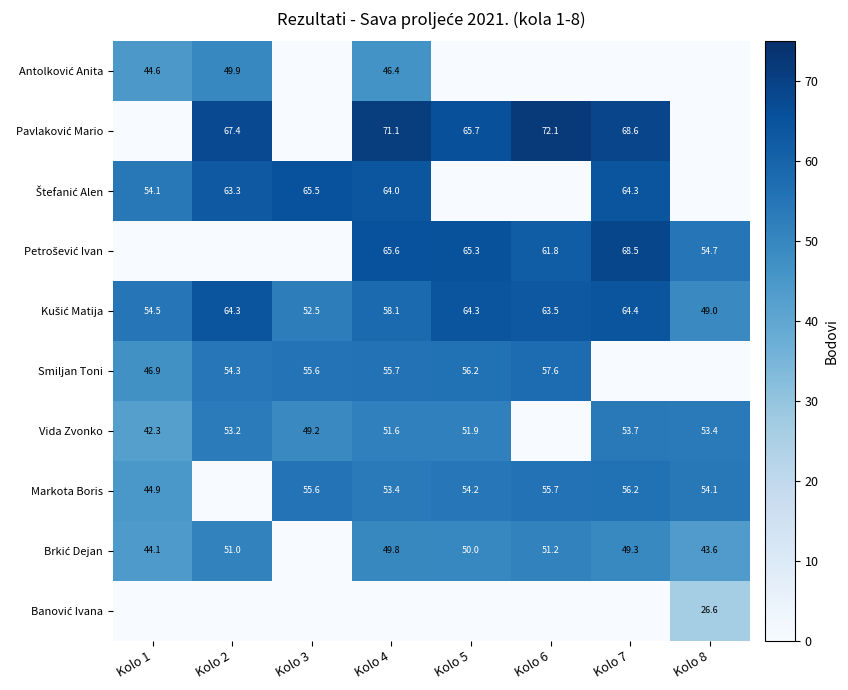

At how many categories does at least one series exceed 69?

2